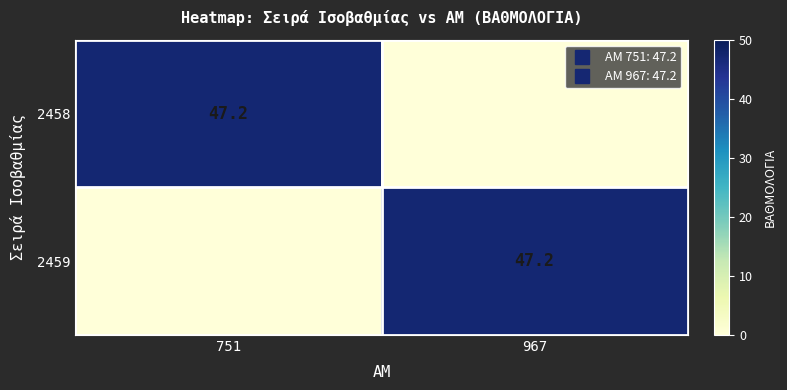

Between 751 and 967, which is larger?

751